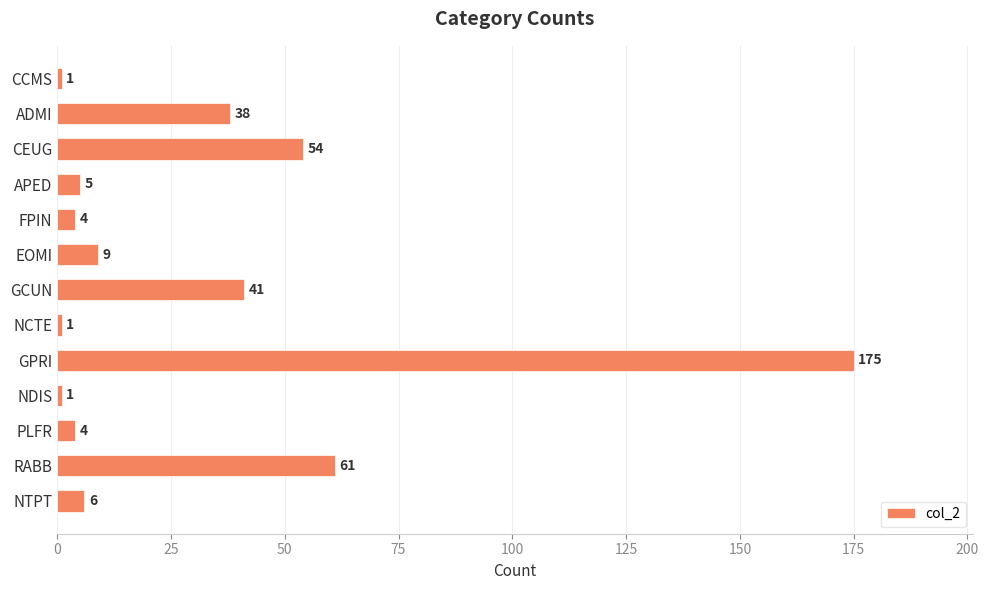

What is the difference between the maximum and minimum values?

174